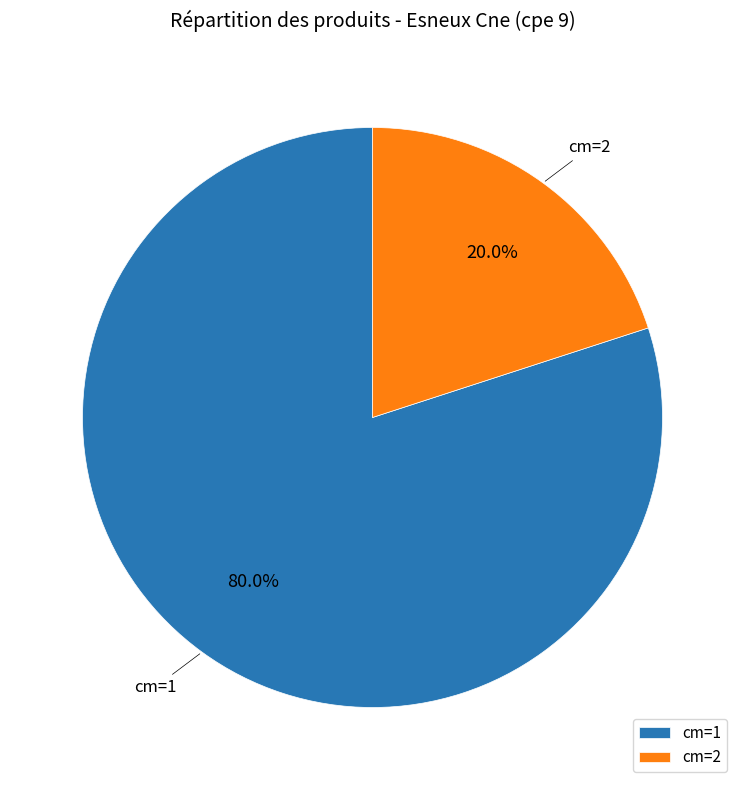

What is the ratio of the value at cm=1 to the value at cm=2?

4.0